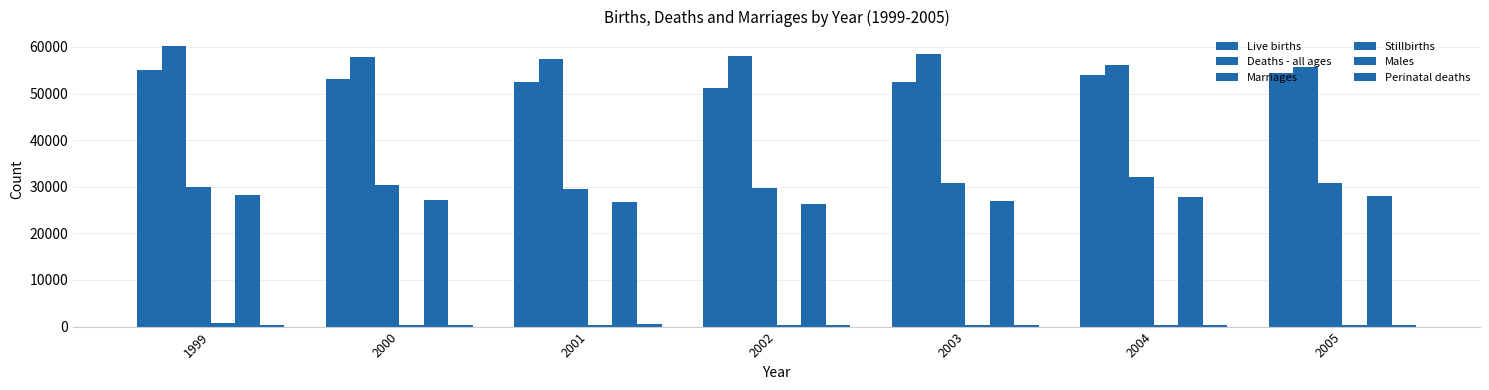

What is the sum of all Stillbirths values?

2504